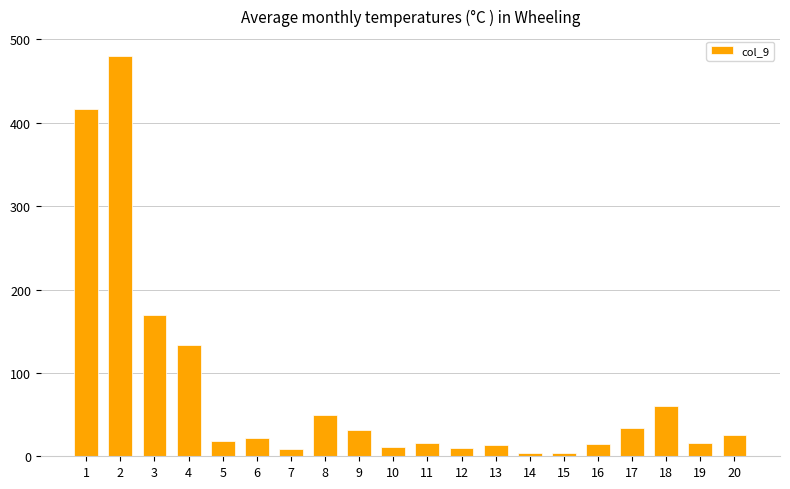

What is the maximum value shown in the chart?

480